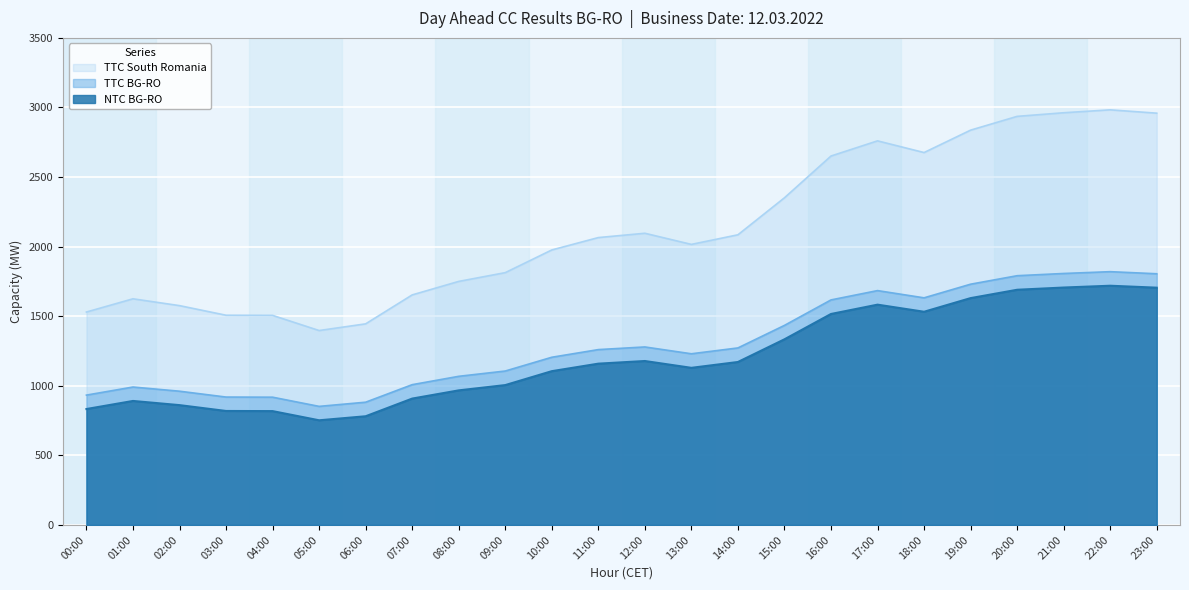

Where is the first local minimum for NTC BG-RO?

05:00